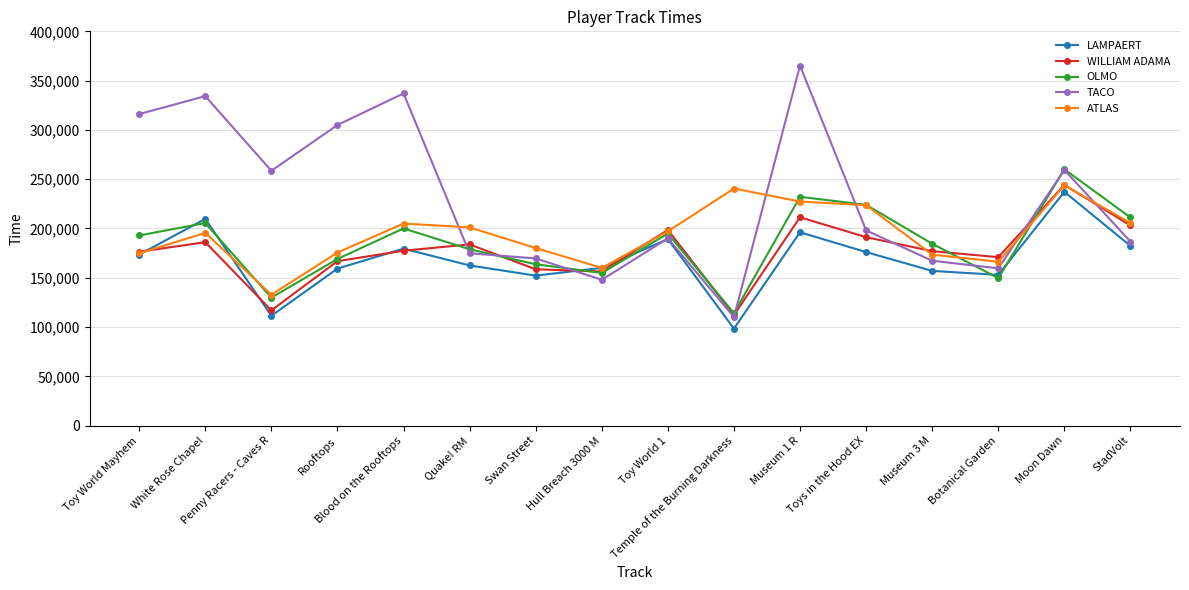

What is the smallest value displayed?

98404